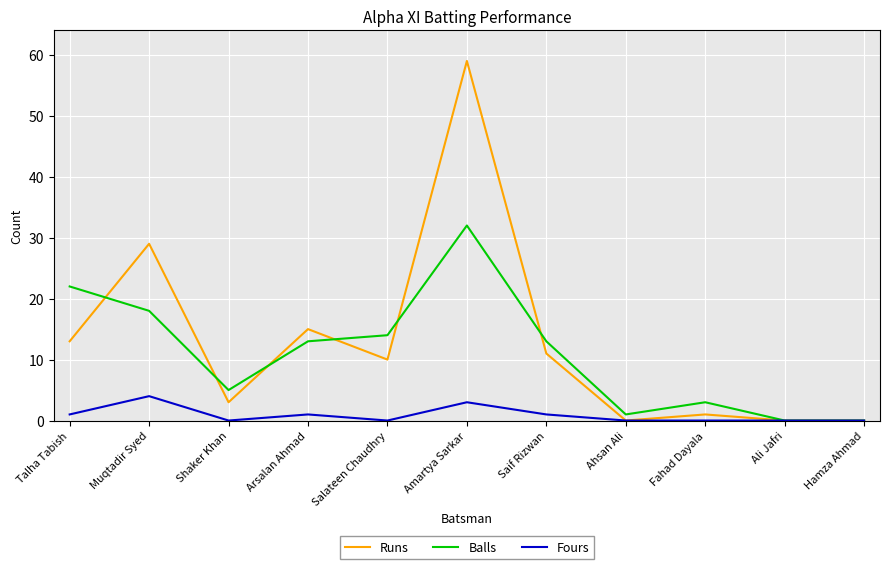

At Talha Tabish, list the series in order from smallest to largest.

Fours, Runs, Balls